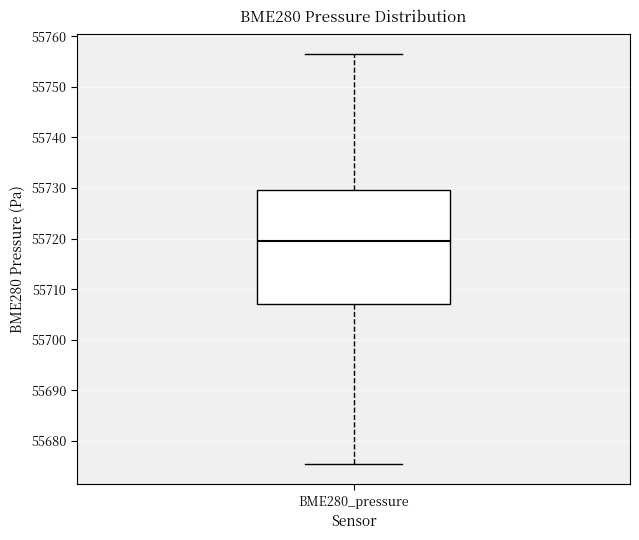

Transcribe this box plot: give where the median line is, the range the box spans, and where the two whiskers end, as read against the y-axis. The values are not printed on the chart, so give them approximately, as read against the axis.

median 55719, box 55707 to 55730, whiskers 55675 to 55756